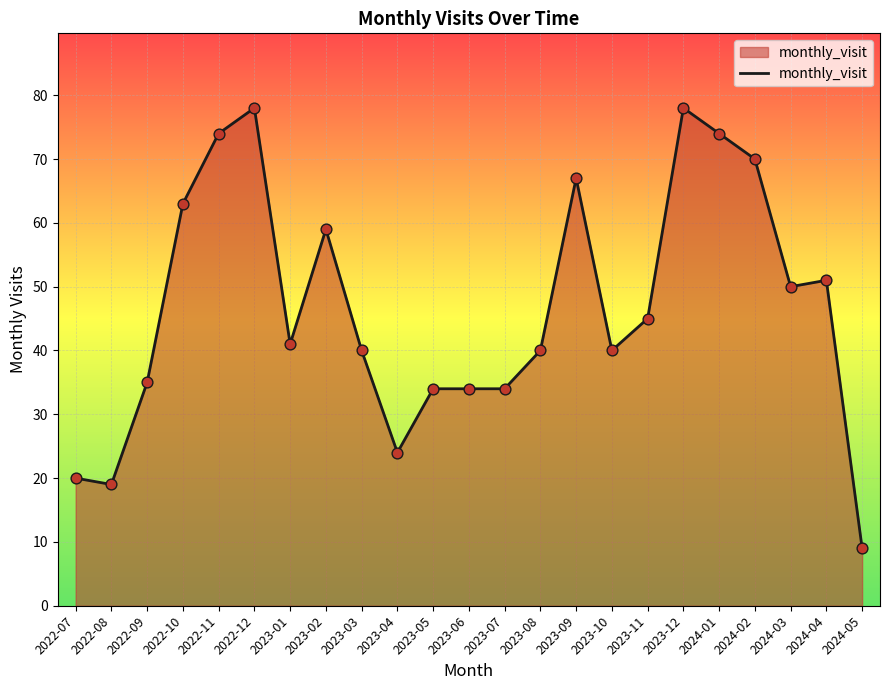

What is the change in value from 2023-09 to 2023-11?

-22